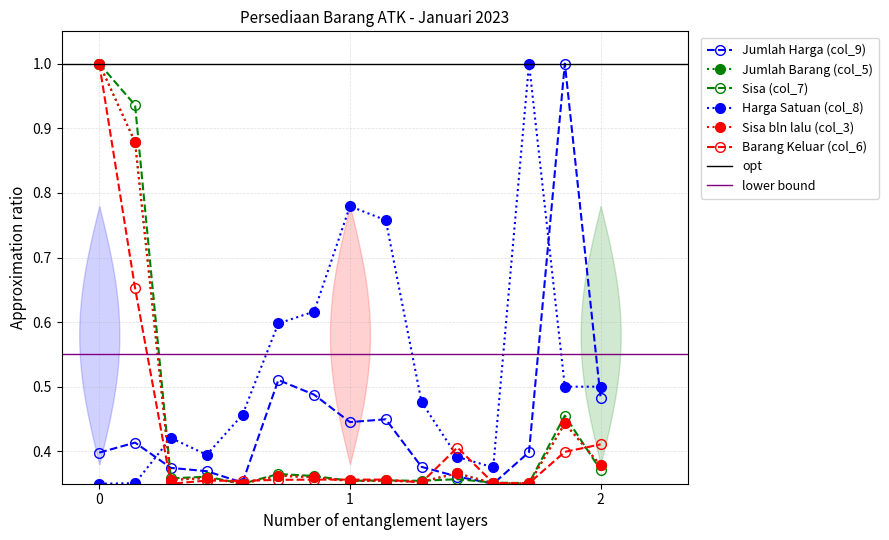

What is the minimum value for Harga Satuan (col_8)?

0.3